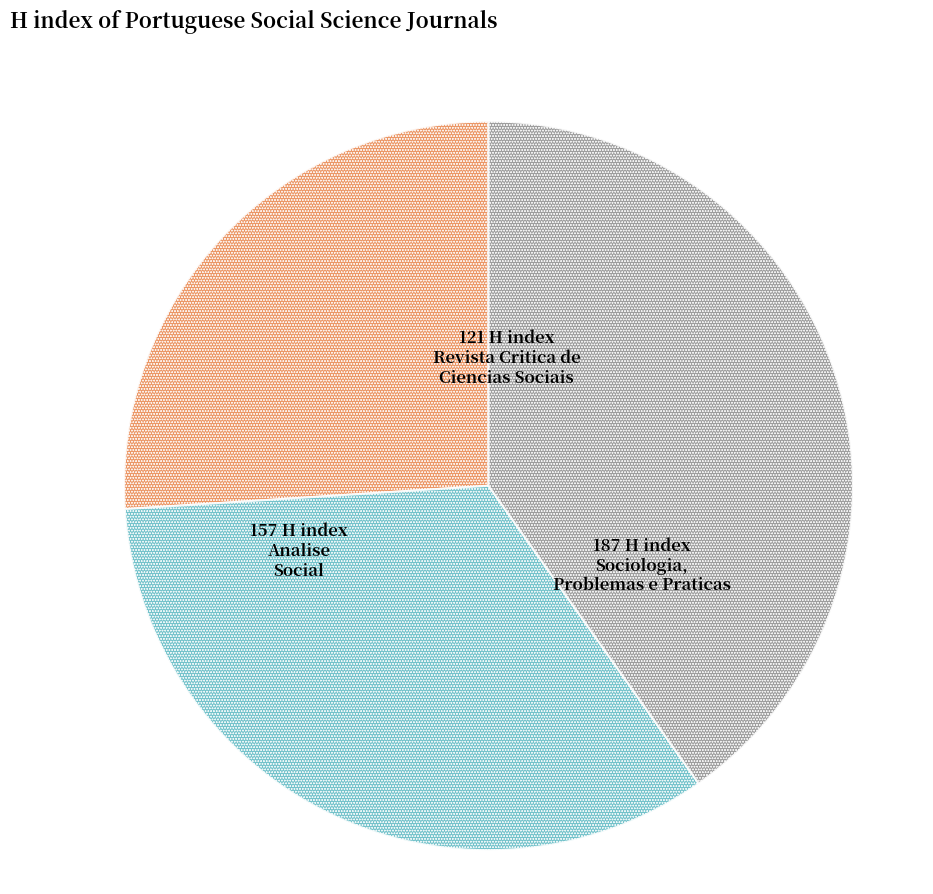

Is there a majority slice in this chart?

No